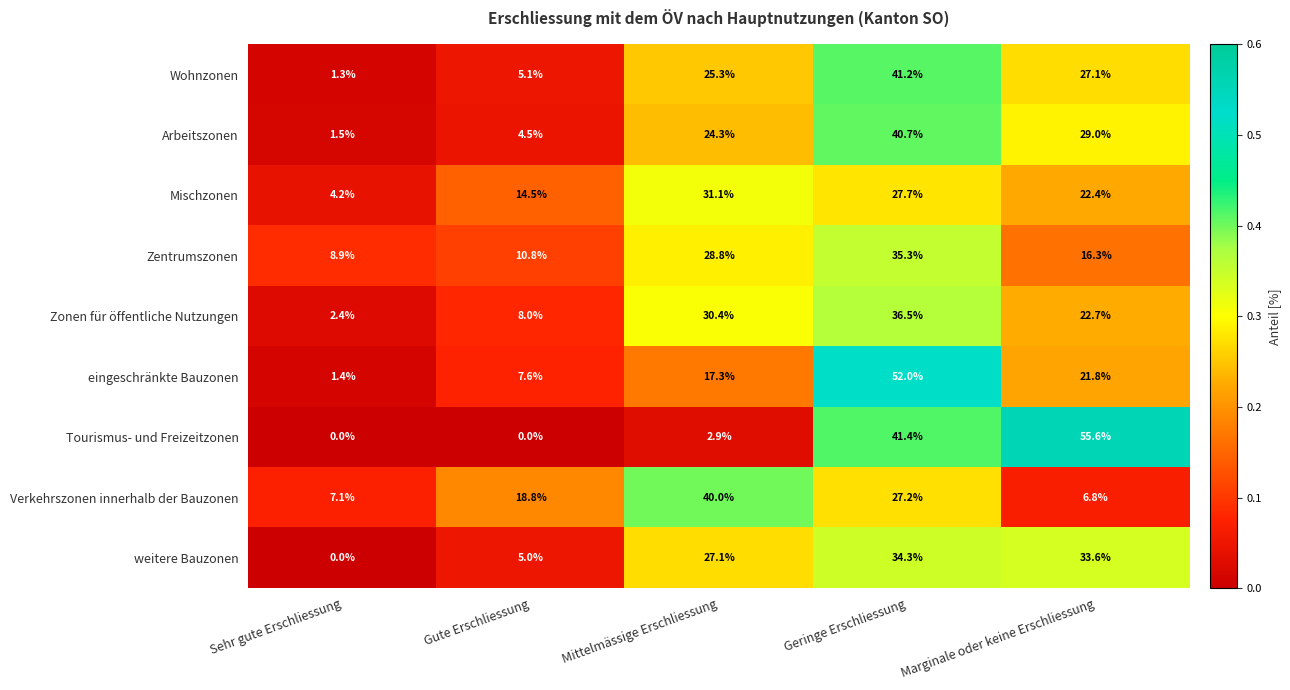

The Verkehrszonen innerhalb der Bauzonen series shows 27.2 at Geringe Erschliessung. True or false?

True